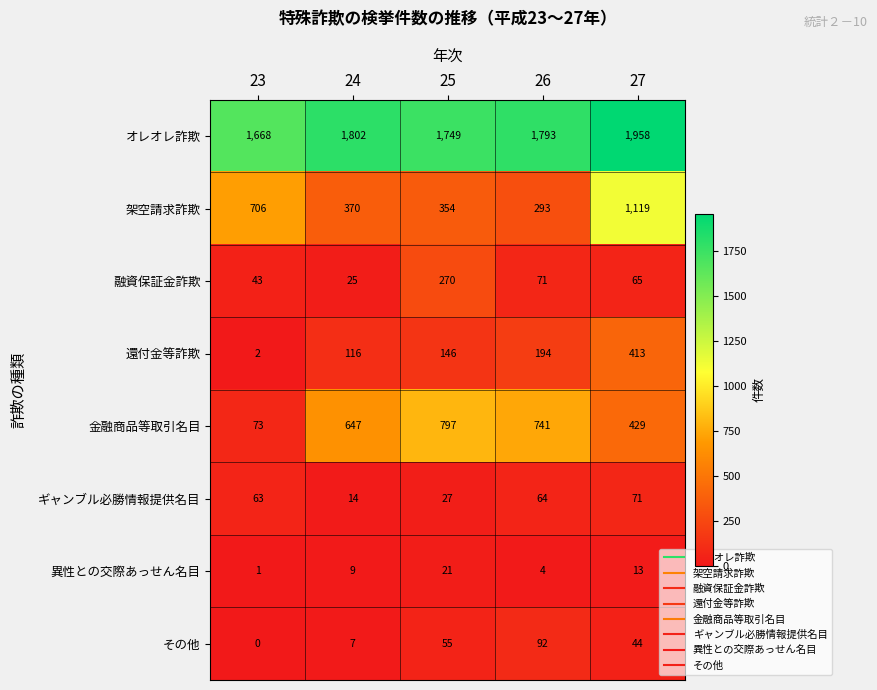

How many data points in ギャンブル必勝情報提供名目 are less than 63?

2